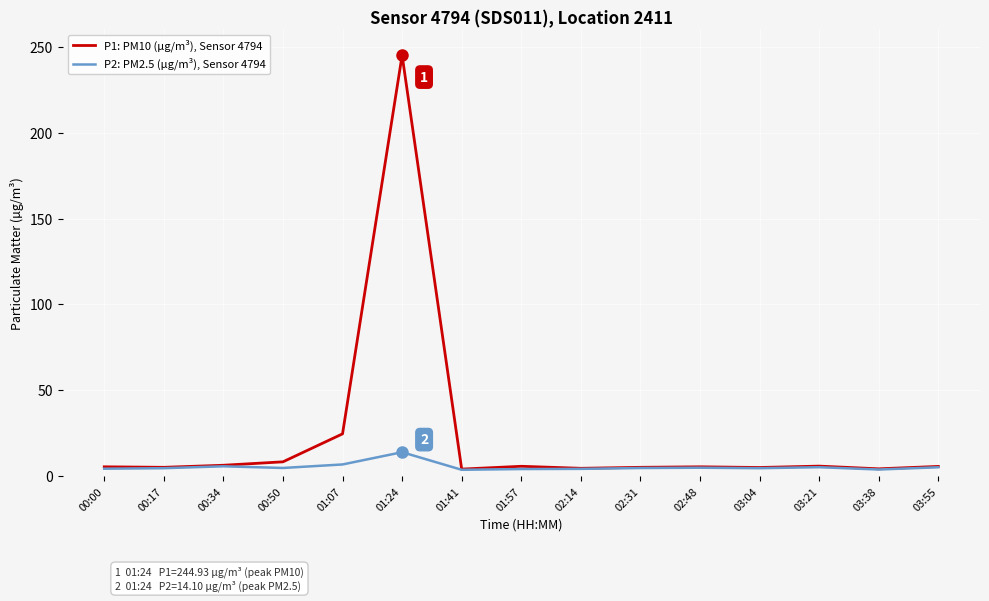

What is the greatest value displayed?

244.9